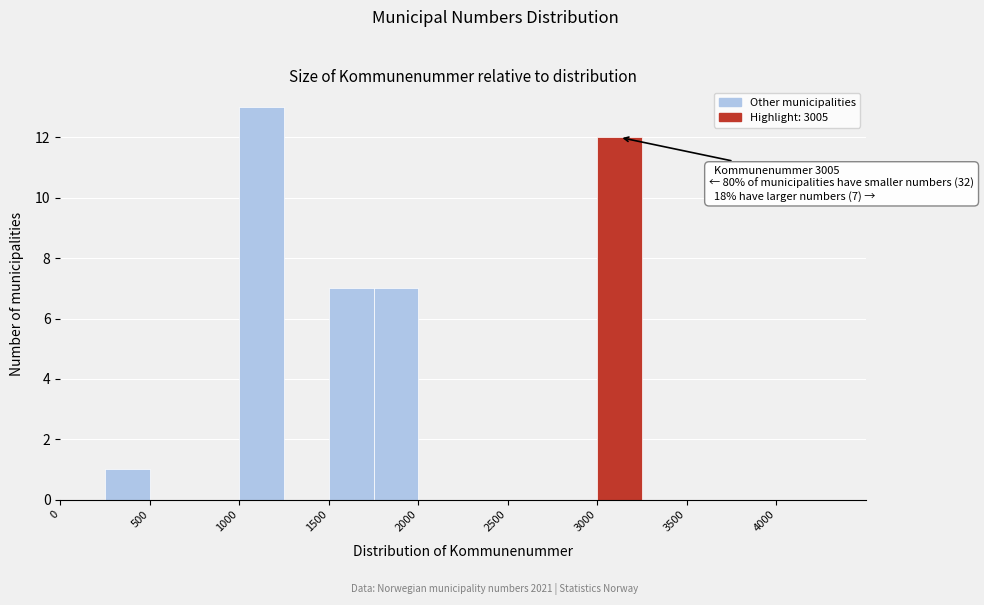

Which range on the x-axis has the tallest bar?

1000 to 1250